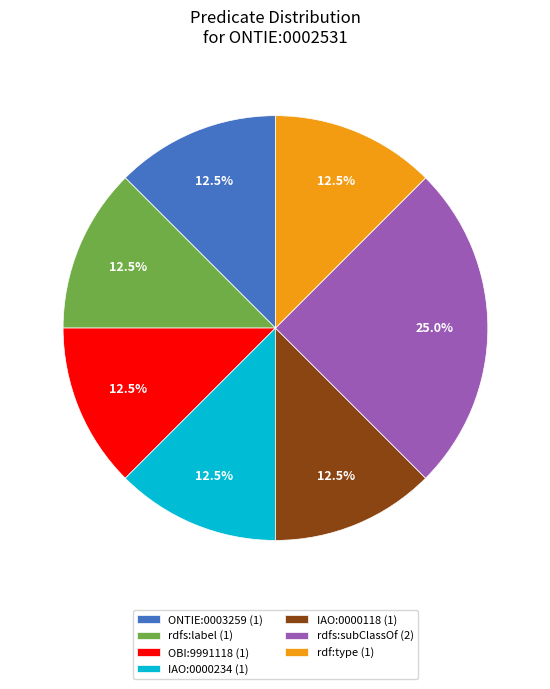

What is the ratio of the value at IAO:0000234 to the value at rdfs:subClassOf?

0.5